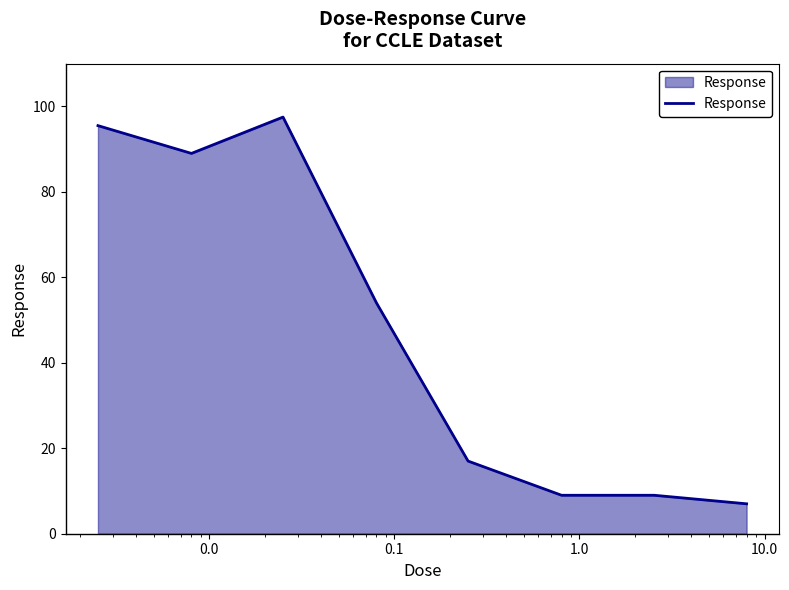

What is the sum of all values?

378.0